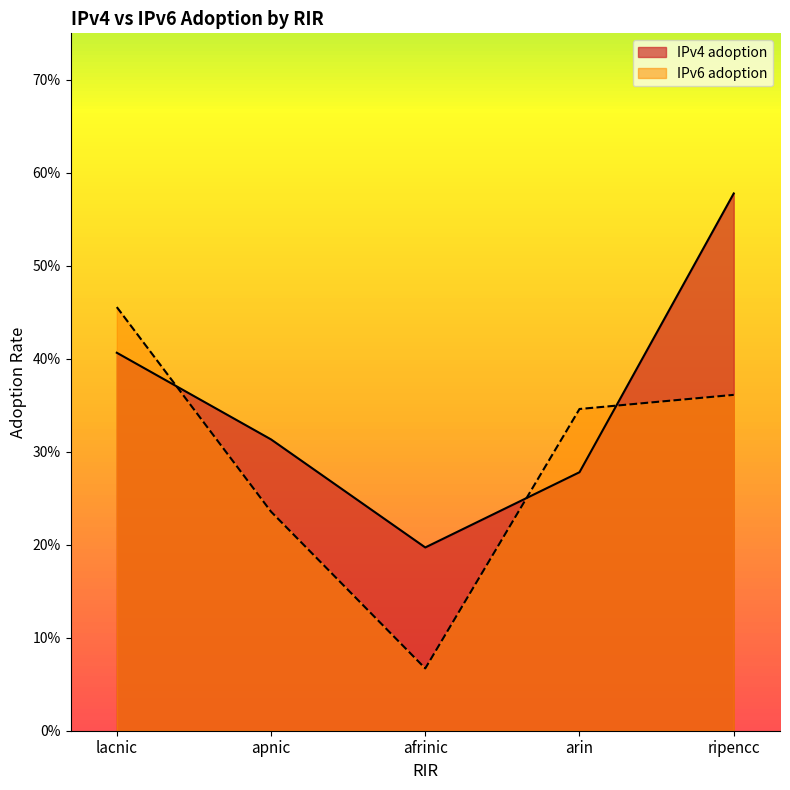

Rank the categories by IPv4 adoption value from highest to lowest.

ripencc, lacnic, apnic, arin, afrinic